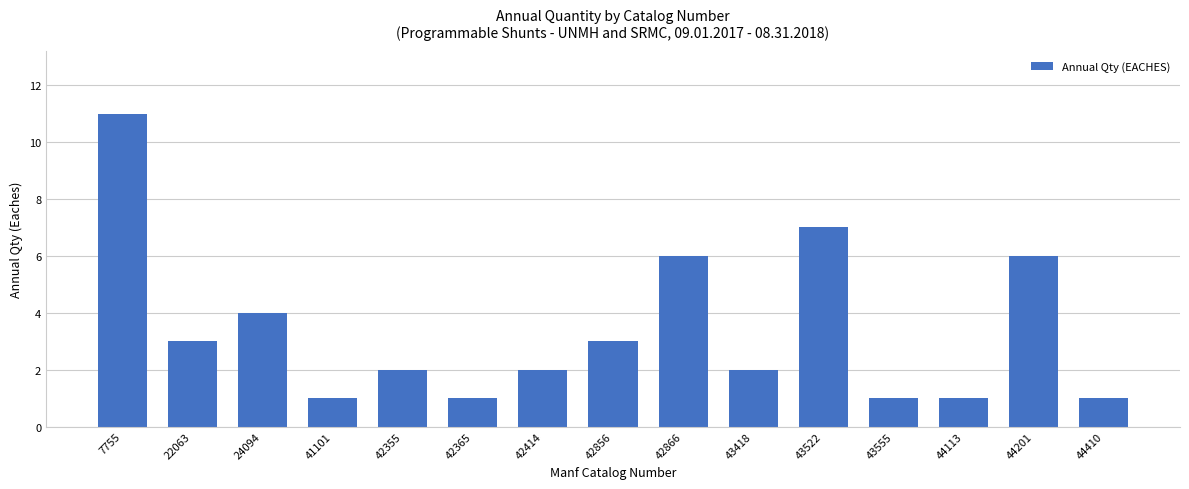

The value at 42866 is 6. True or false?

True